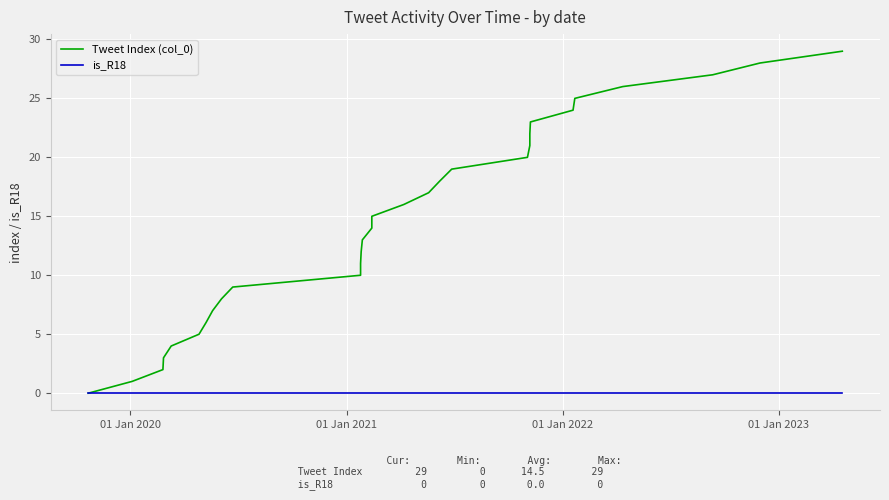

Is the value of is_R18 at 6 greater than the value of Tweet Index (col_0) at 23?

No